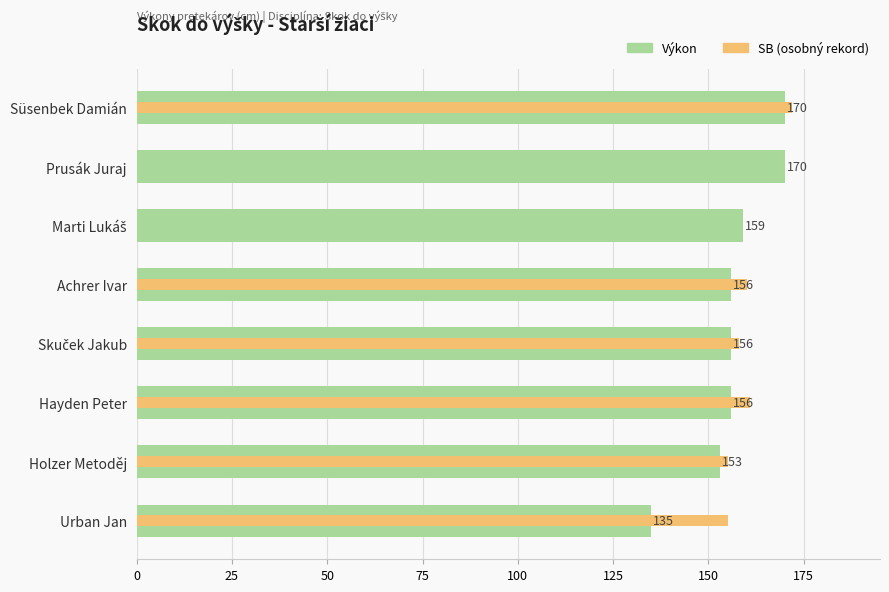

Does the chart contain any negative values?

No